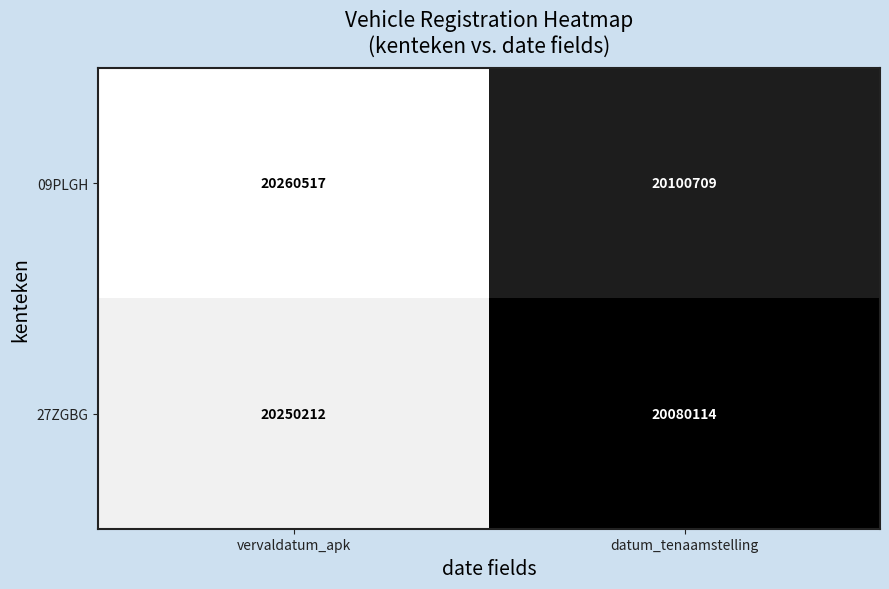

Which series has the widest spread of values?

27ZGBG